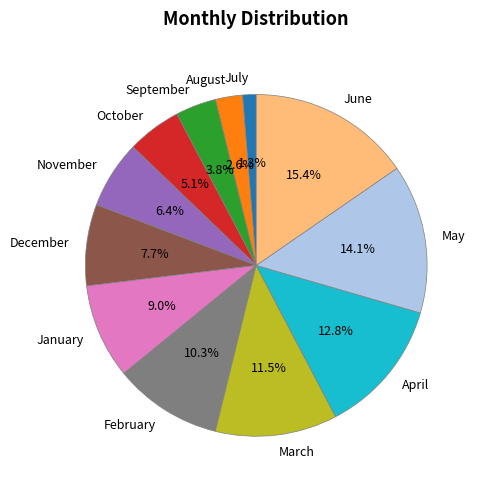

Does any single category account for the majority?

No